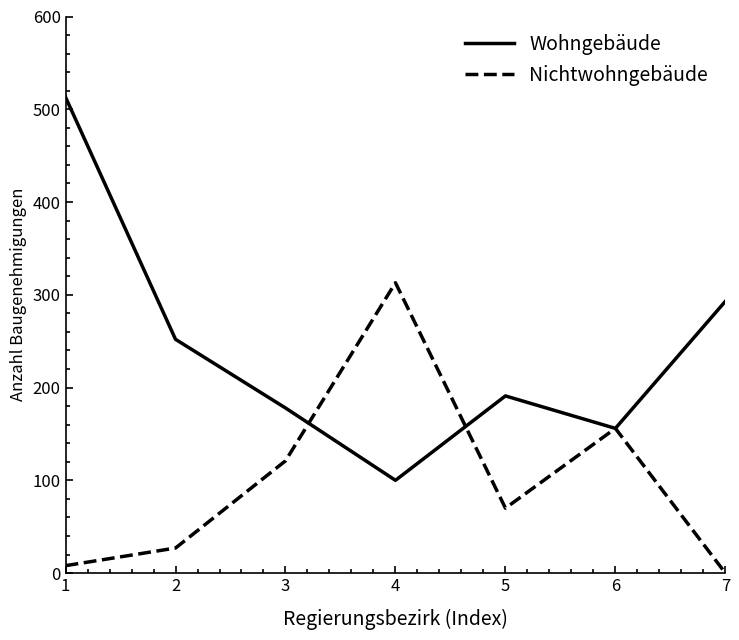

Which series changed the most between 1 and 5?

Wohngebäude